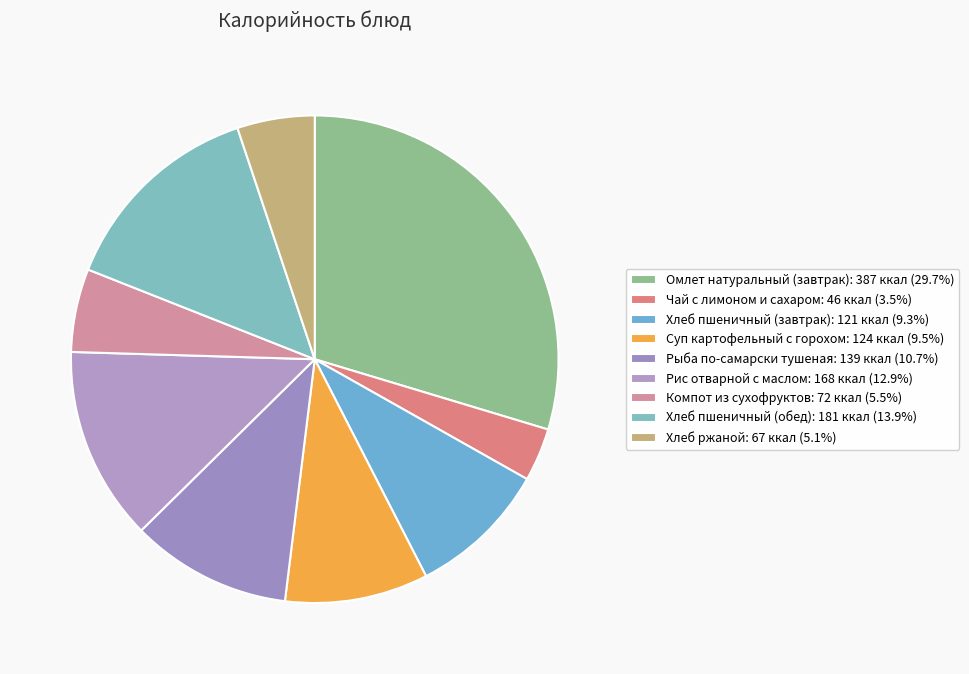

How many slices are in this pie chart?

9